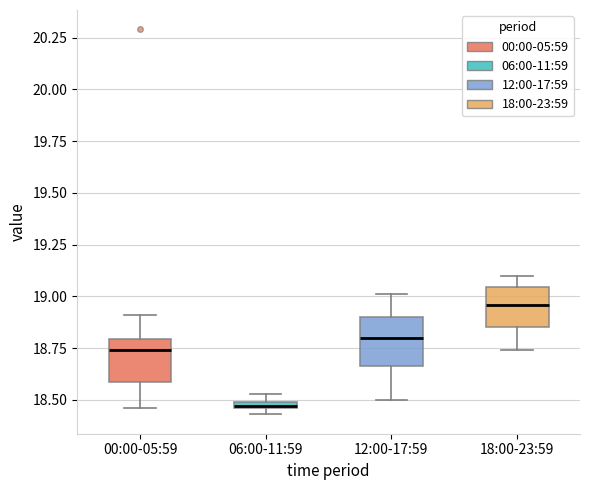

Where is the upper edge of the box for 06:00-11:59 on the y-axis? The values are not printed on the chart, so give them approximately, as read against the axis.

18.50